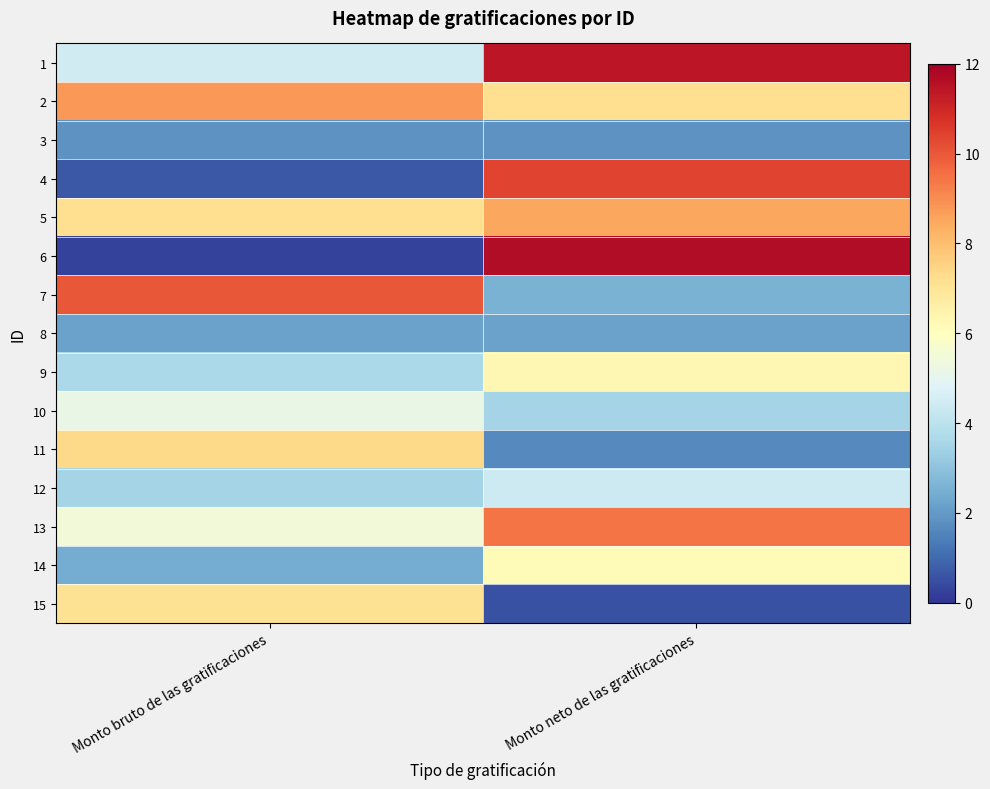

What is the spread (max minus min) of values at Monto bruto de las gratificaciones?

9.7